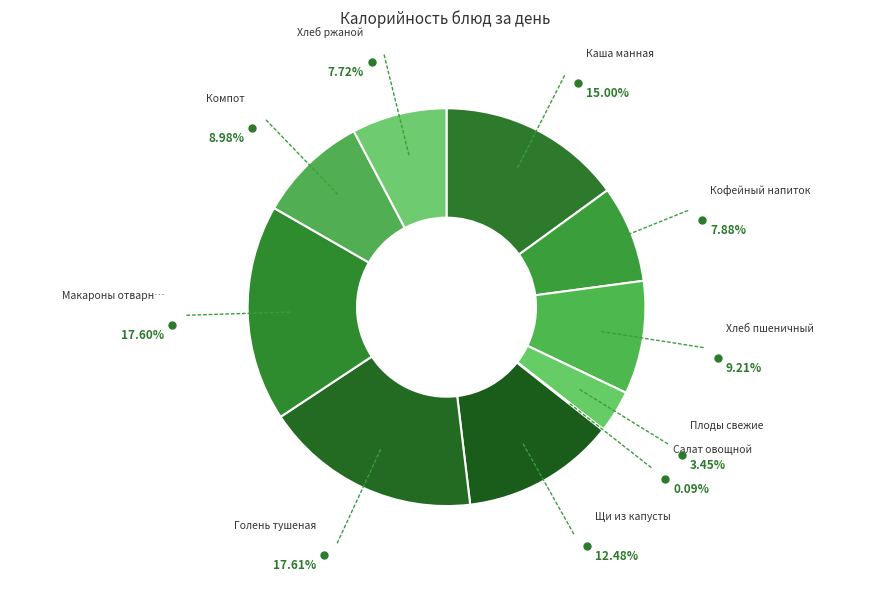

Does any single category account for the majority?

No